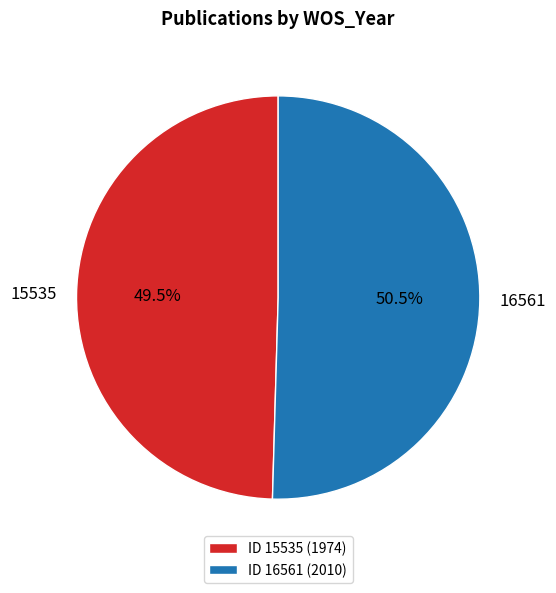

Which category has the smallest portion of the pie?

15535